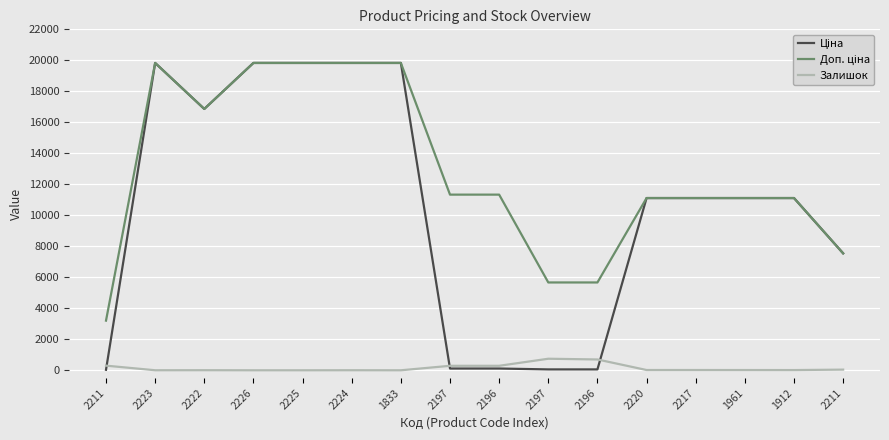

True or false: Ціна and Доп. ціна intersect in this chart.

False